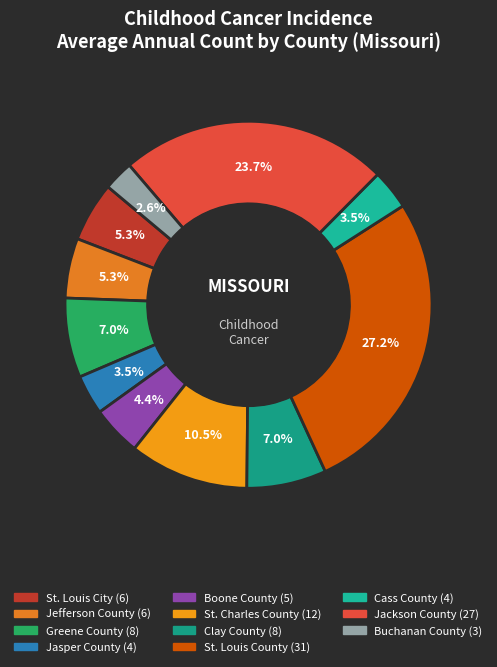

How many segments does this pie chart have?

11